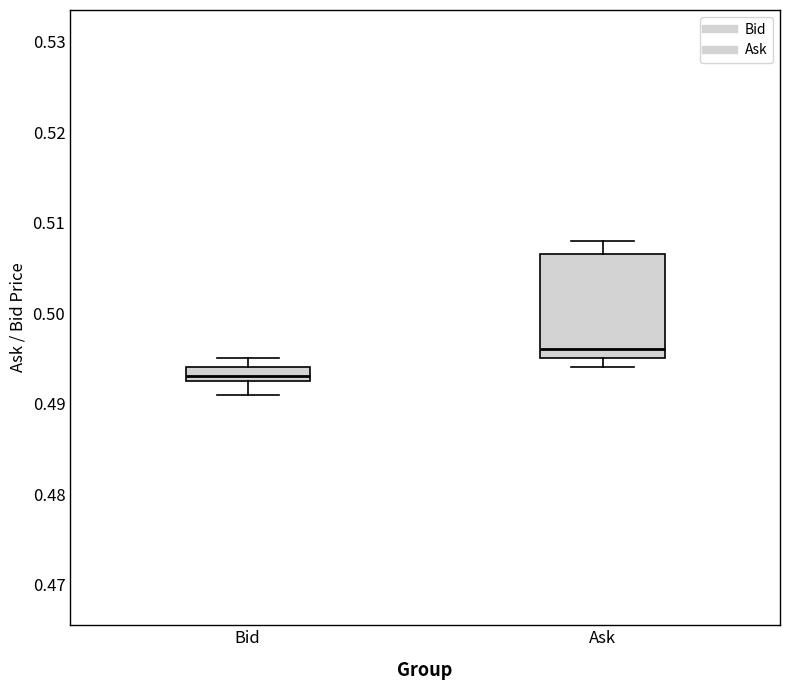

Which box has the highest median line?

Ask